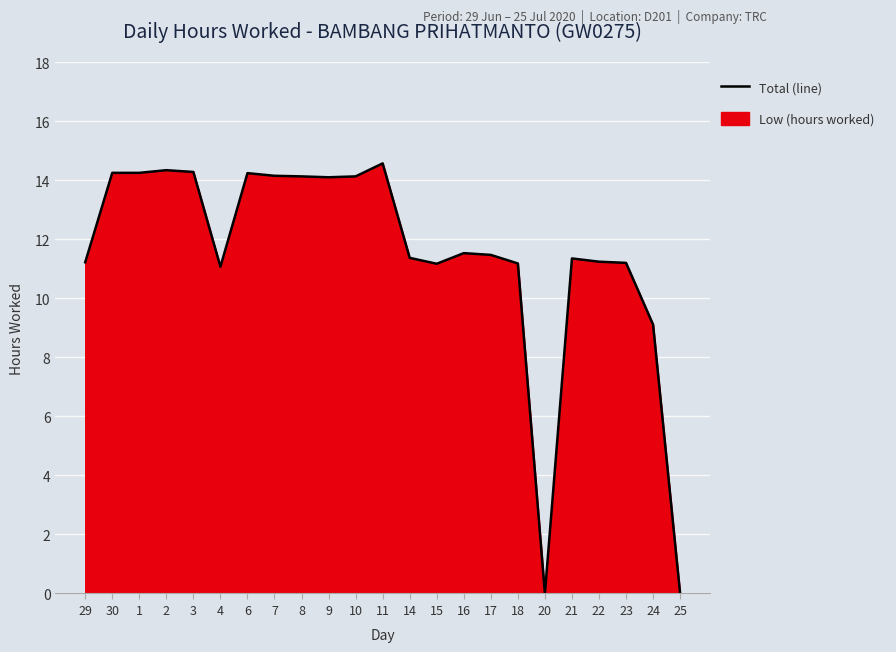

True or false: the data shows 16.5 at 4.

False